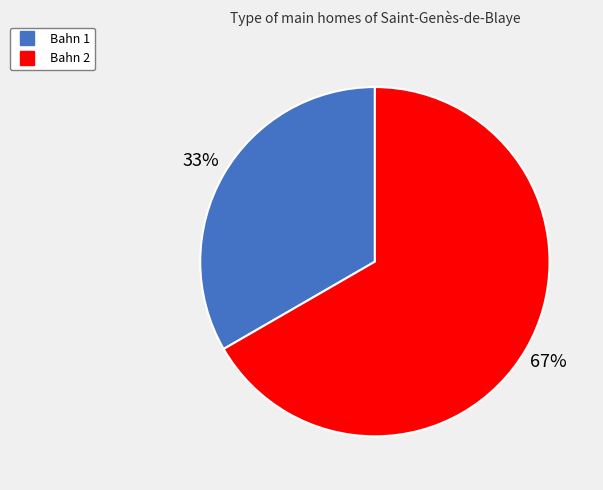

What is the ratio of the value at Bahn 2 to the value at Bahn 1?

2.0